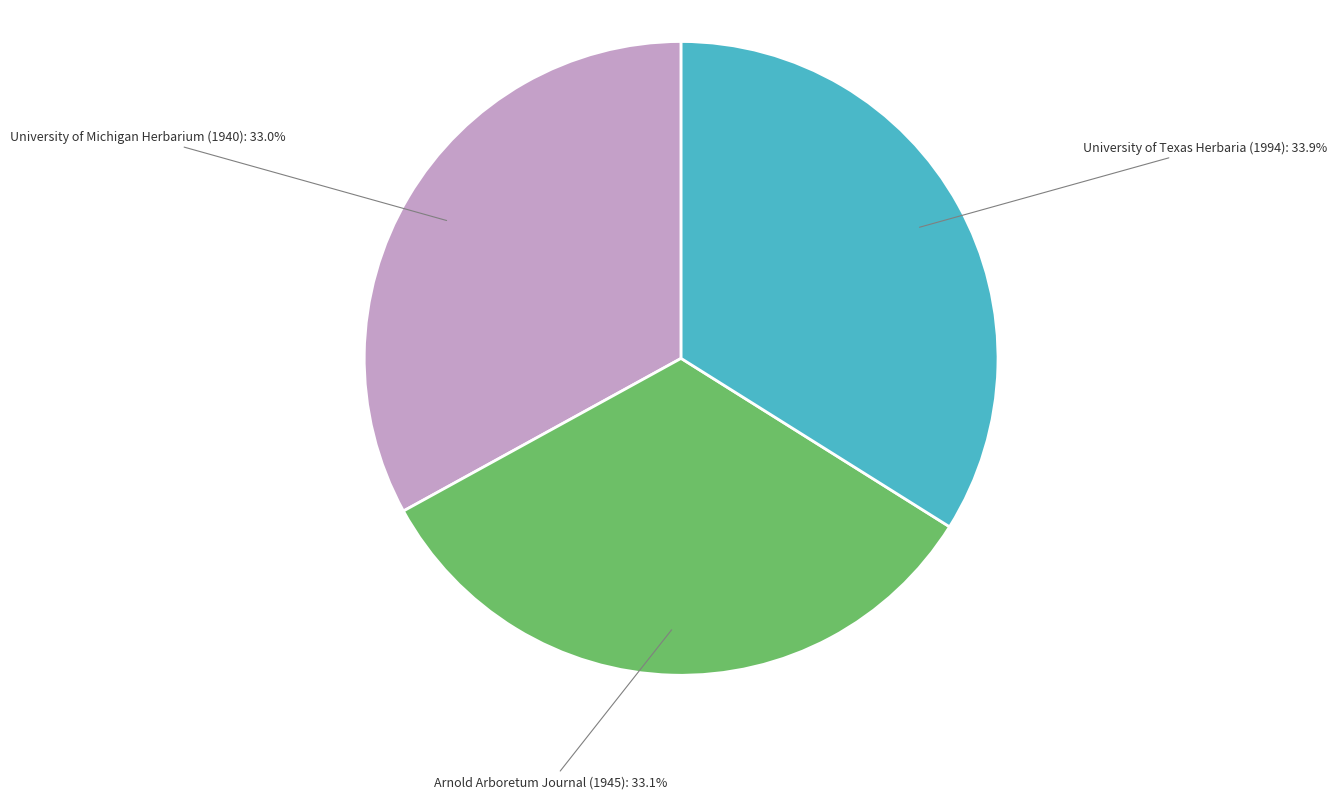

What percentage is NOT represented by Arnold Arboretum Journal (1945)?

66.9%